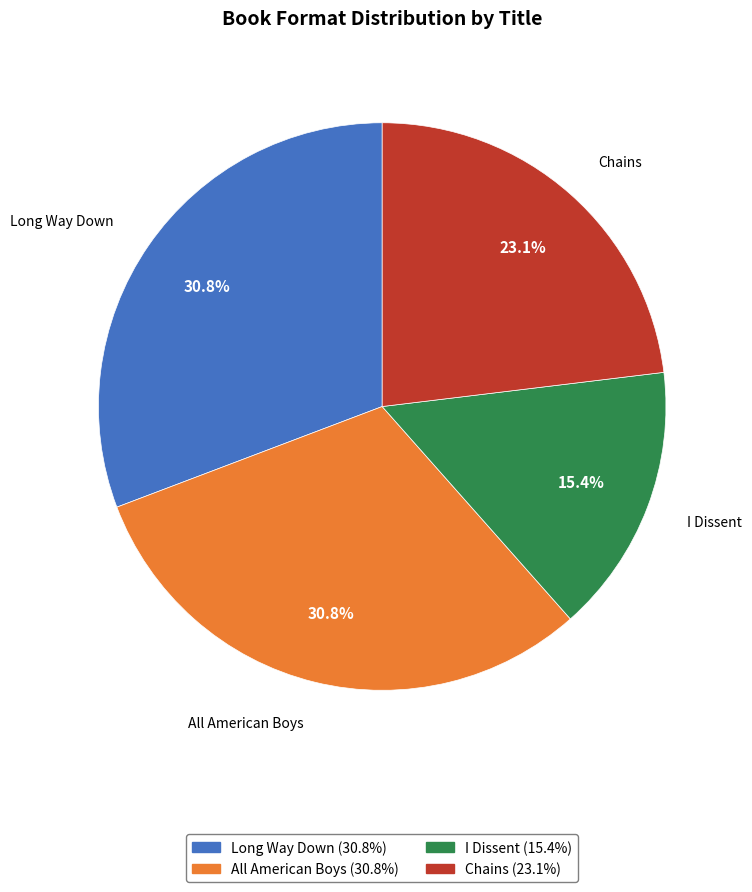

Does any single category account for the majority?

No